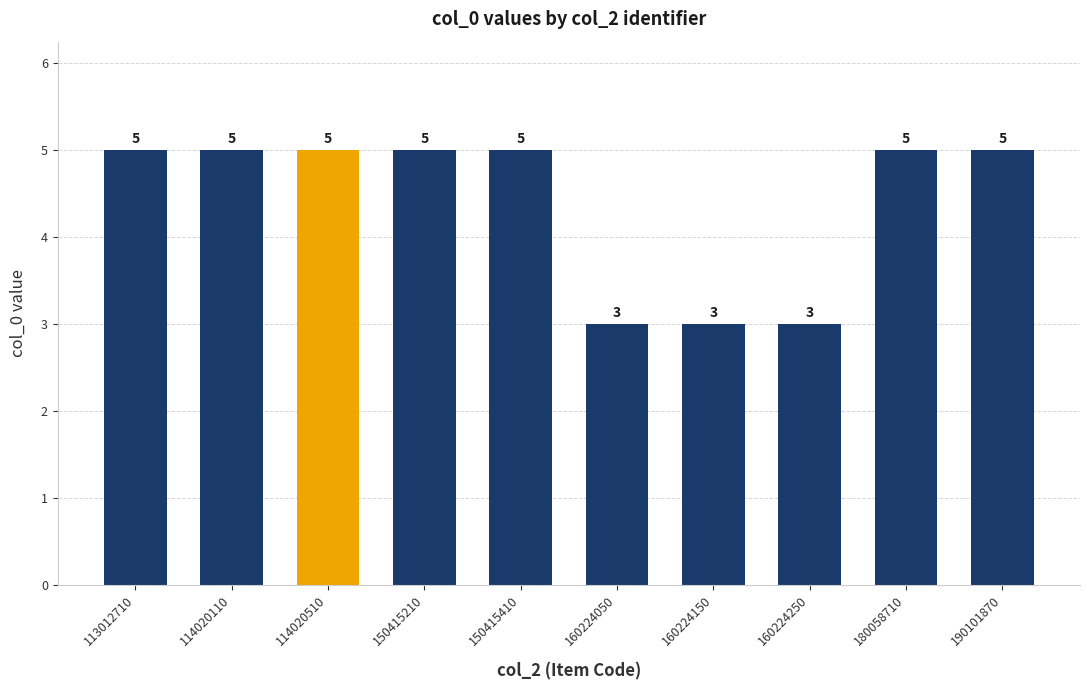

What is the greatest value displayed?

5